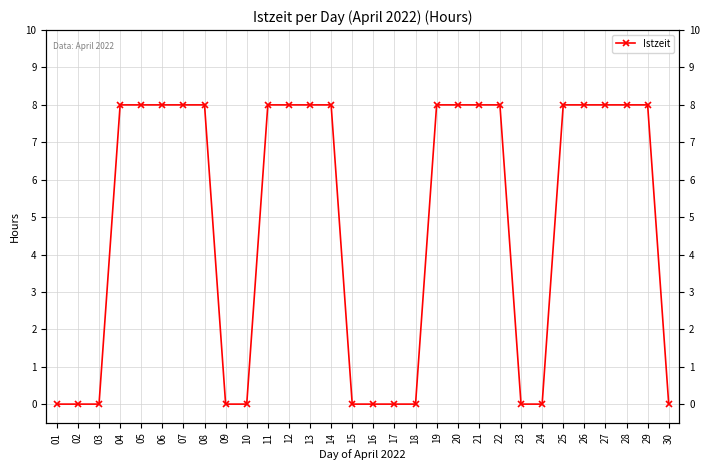

How many lines are shown in the chart?

1